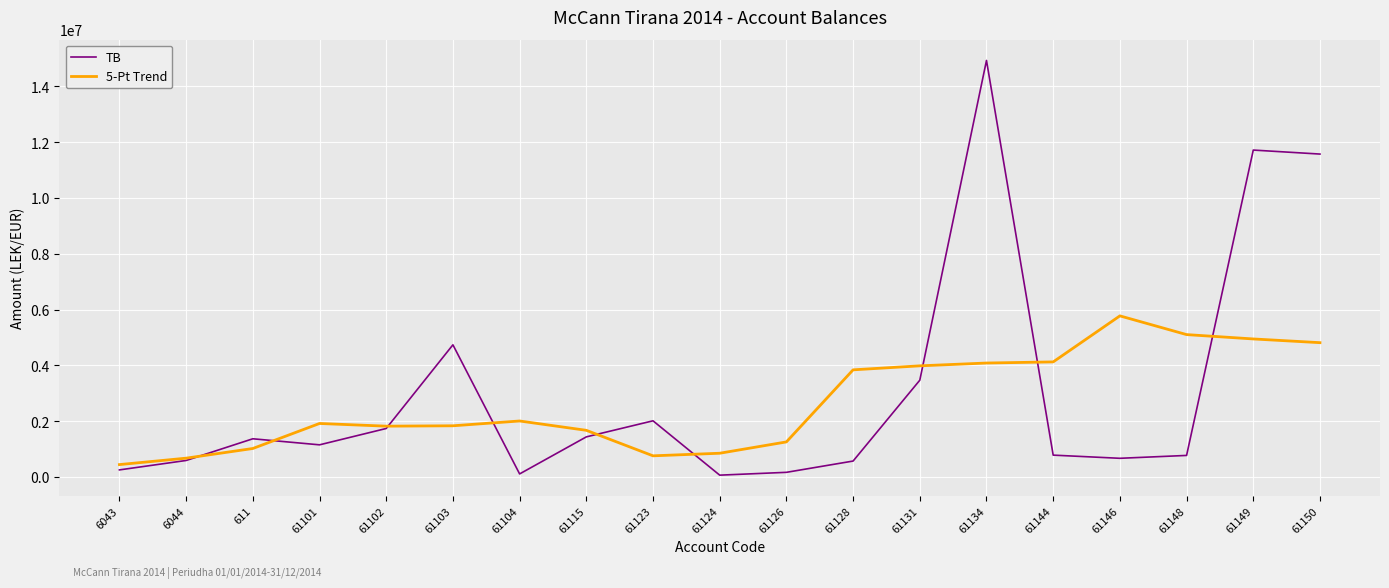

The value of 5-Pt Trend at 61115 is 362389.4. True or false?

False